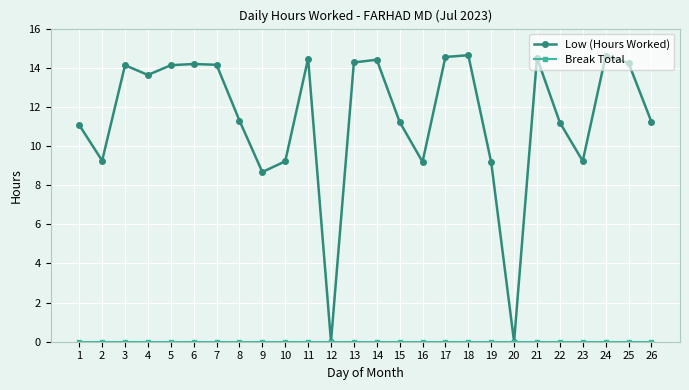

At which category does Low (Hours Worked) reach its first local peak?

3